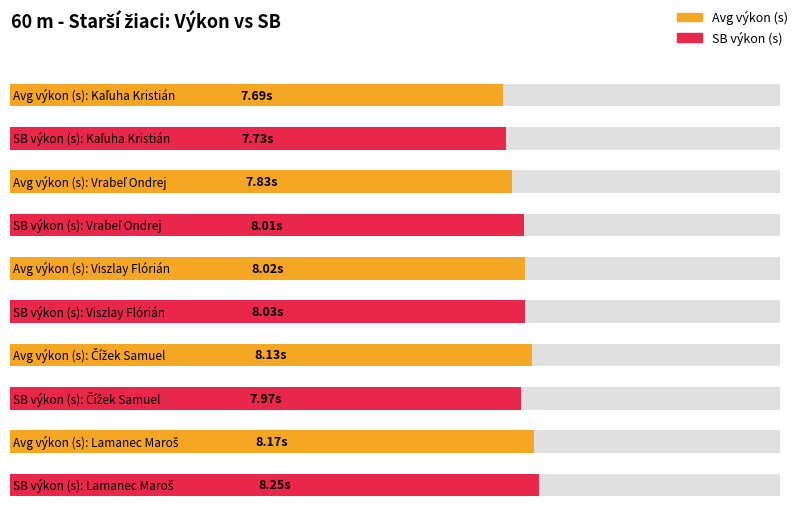

What is the label of the 1st bar from the right?

Lamanec Maroš